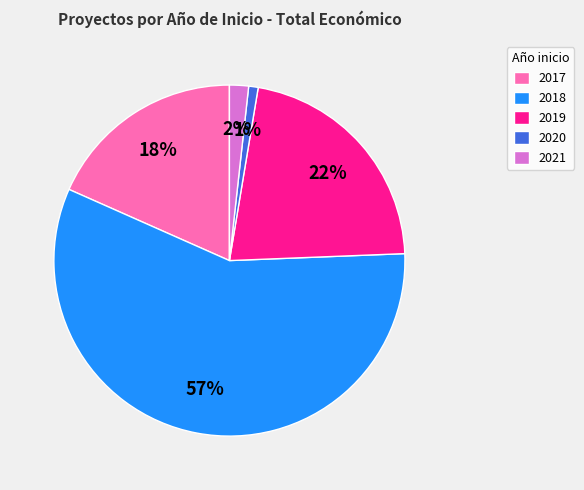

Is it true that 2019 is 6% of the pie?

False